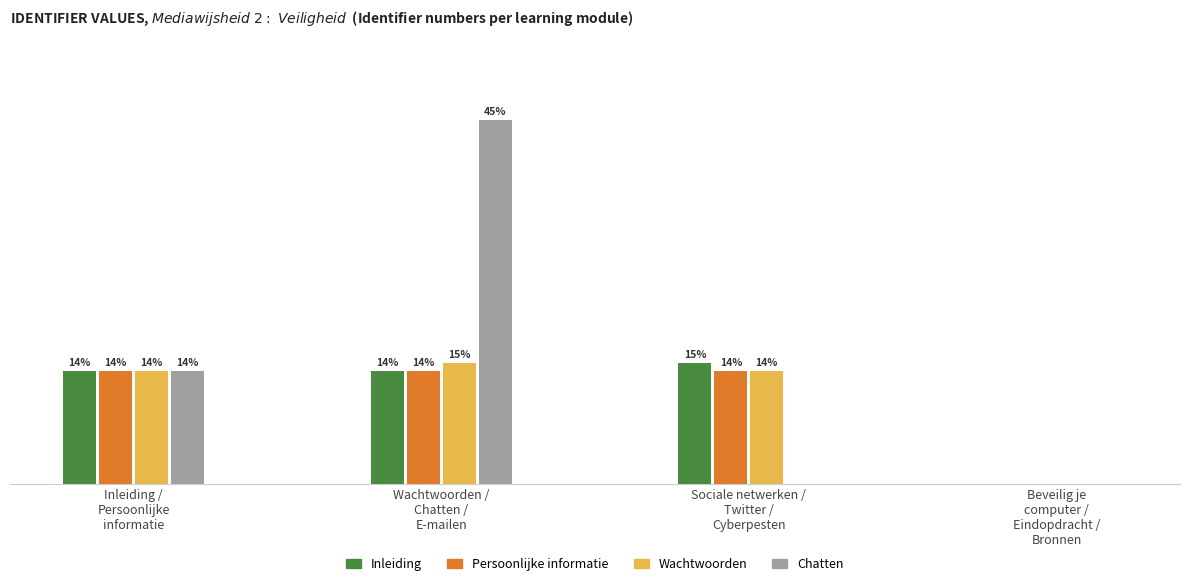

At which category is the sum across all series the highest?

Wachtwoorden /
Chatten /
E-mailen